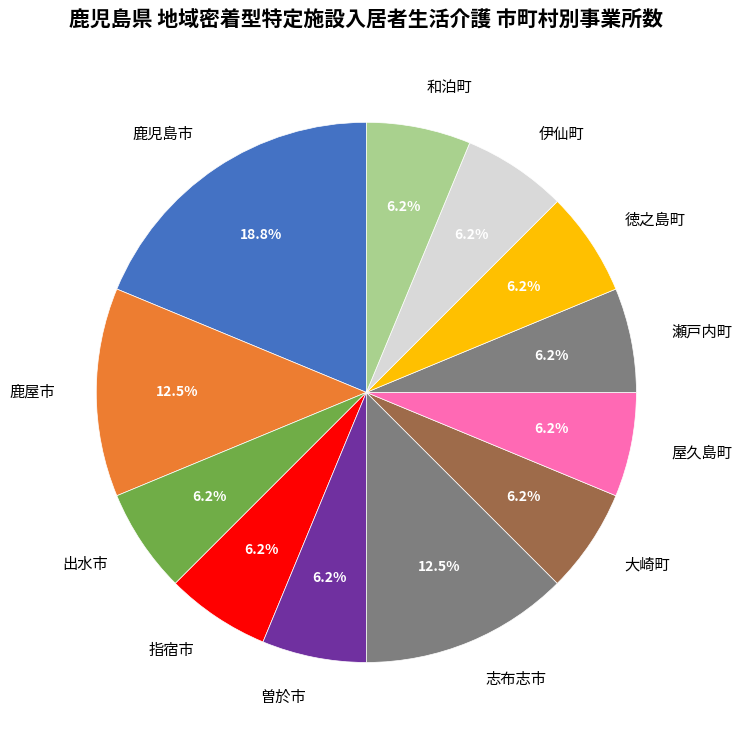

Combined, do 志布志市 and 鹿屋市 account for over 50%?

No